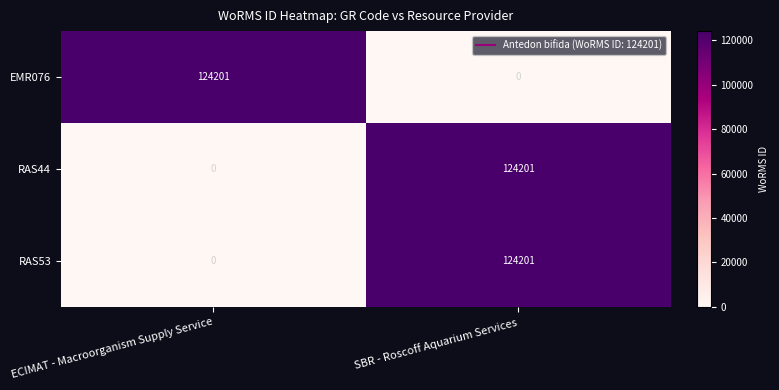

Is it true that RAS44 equals -45229 at ECIMAT - Macroorganism Supply Service?

False